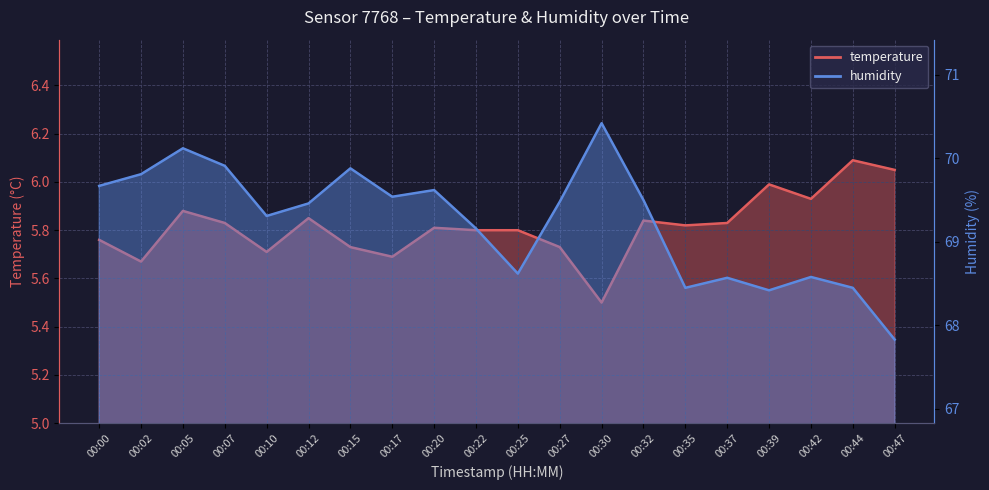

In temperature, how many points are lower than both neighbors (excluding endpoints)?

6